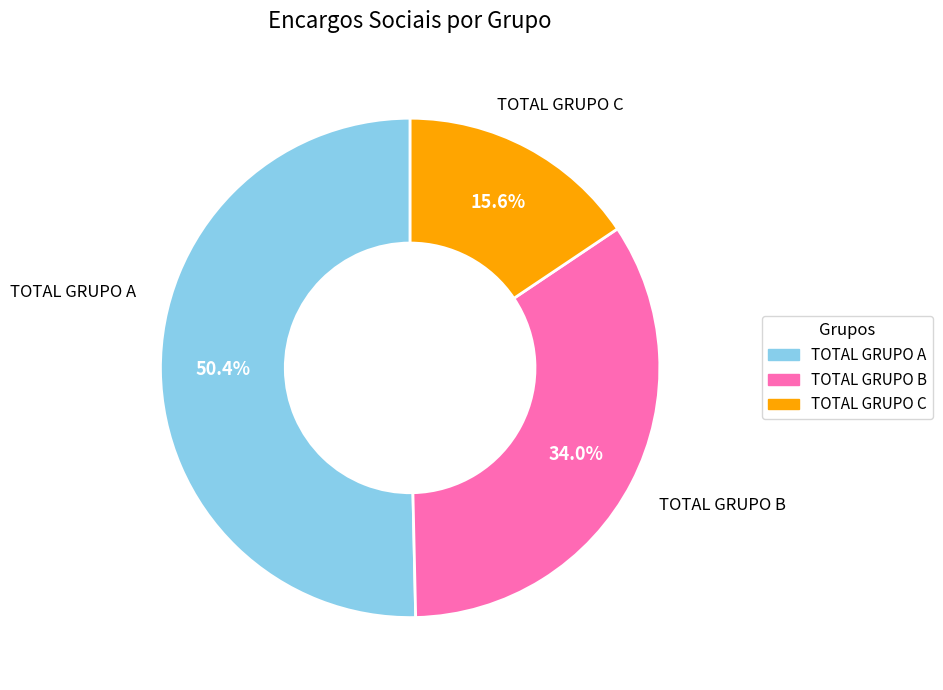

How many segments does this pie chart have?

3